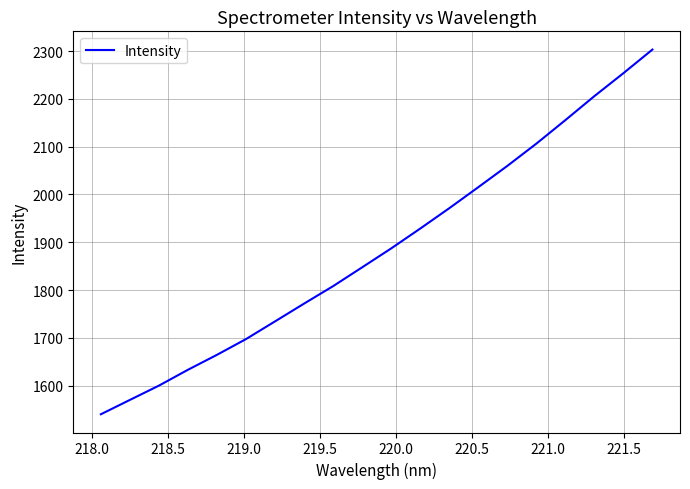

What is the difference between the maximum and minimum values?

763.0